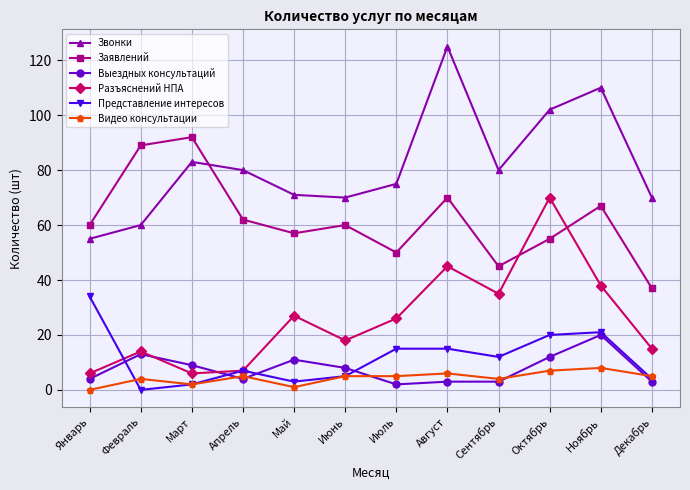

The value of Видео консультации at Июнь is 5. True or false?

True